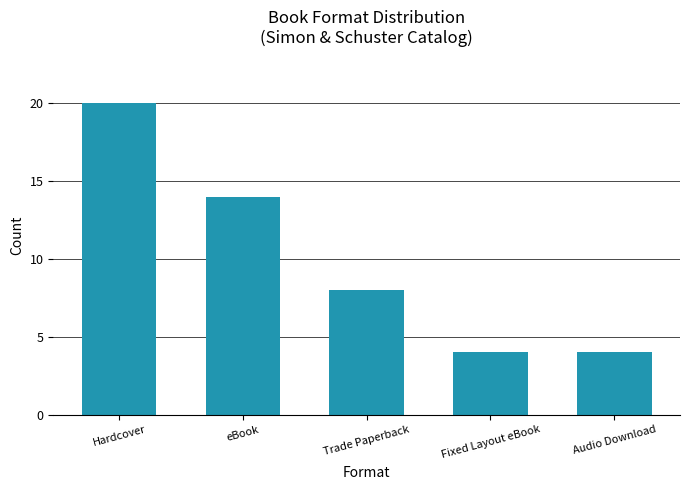

What is the average value?

10